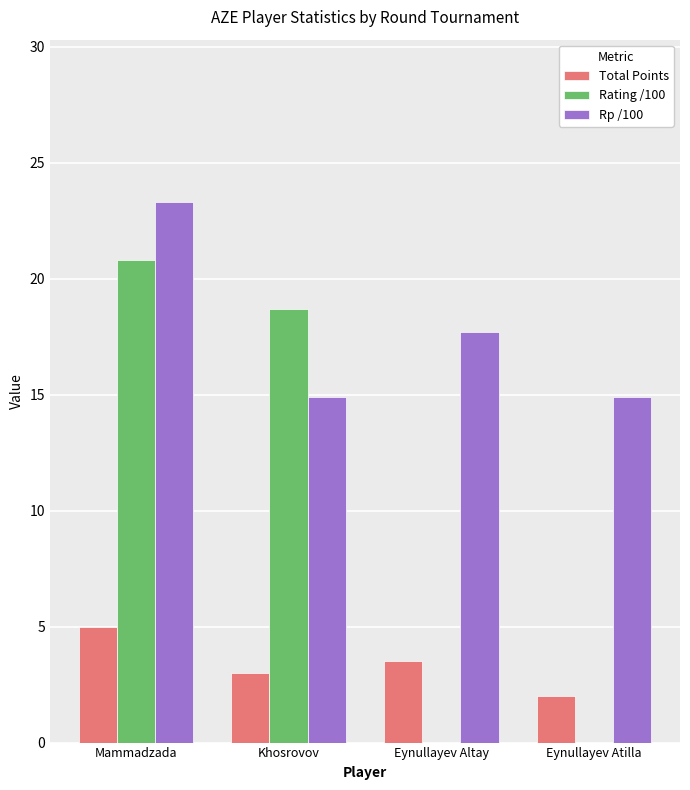

At which label is Total Points closest to 3?

Khosrovov